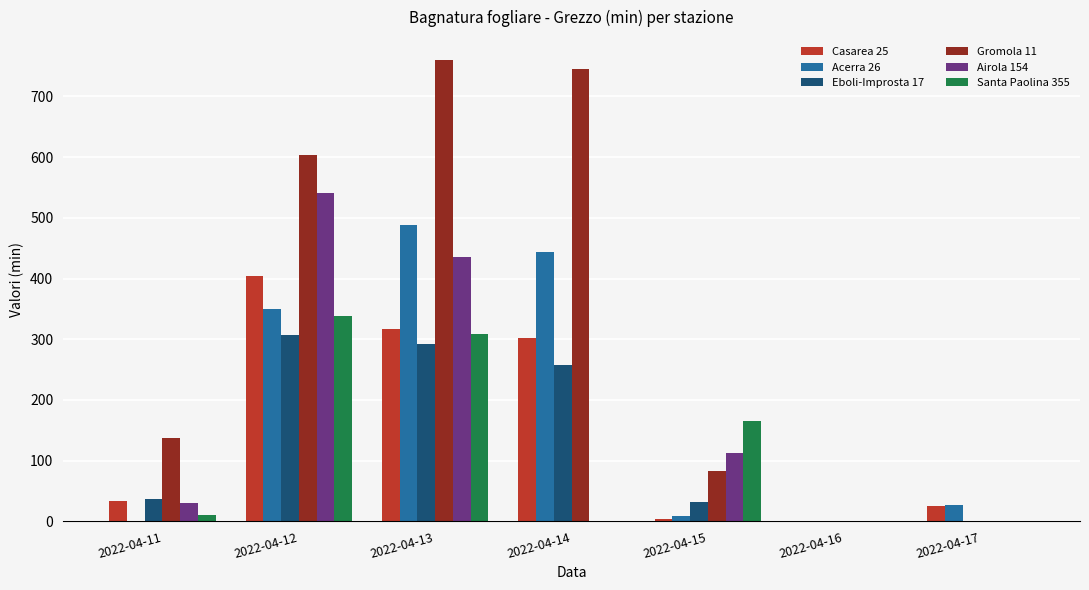

How many series are shown in this chart?

6